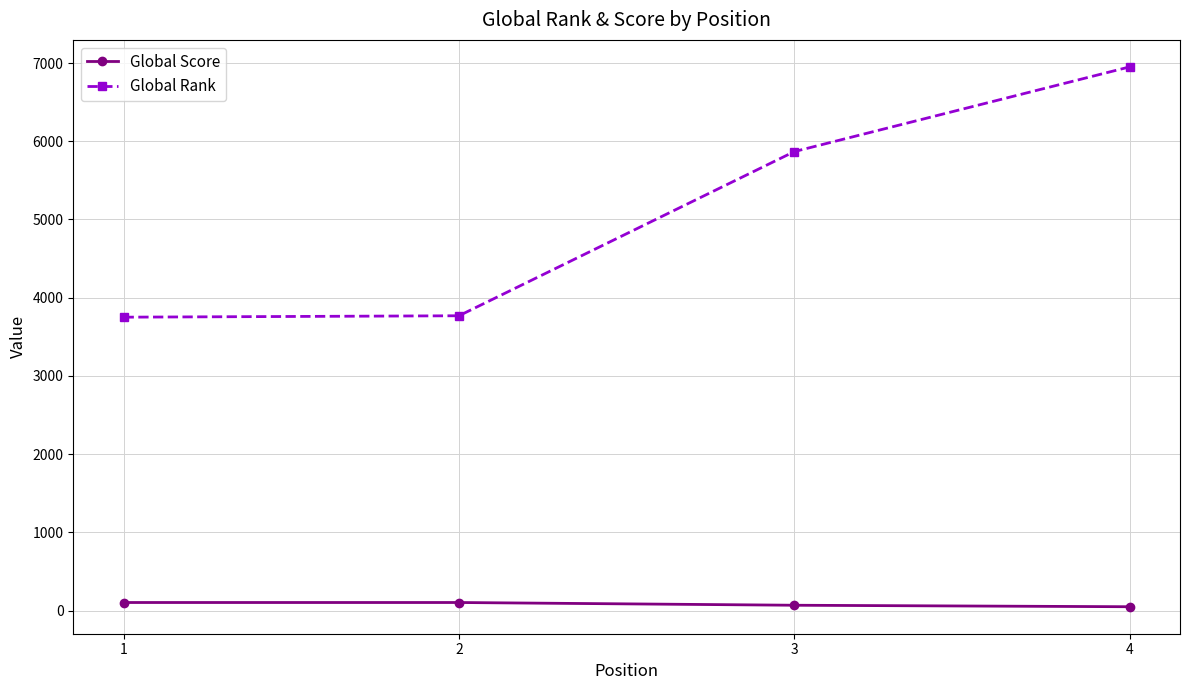

List the series in order of their overall mean, highest first.

Global Rank, Global Score